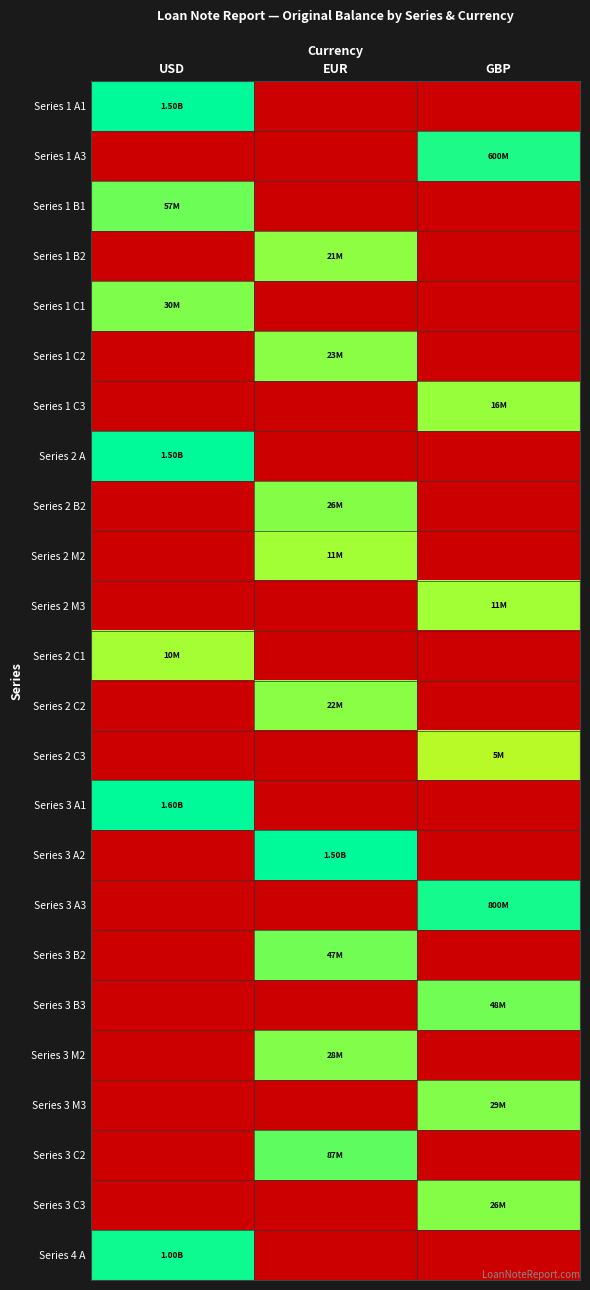

What is the maximum value shown in the chart?

21.2